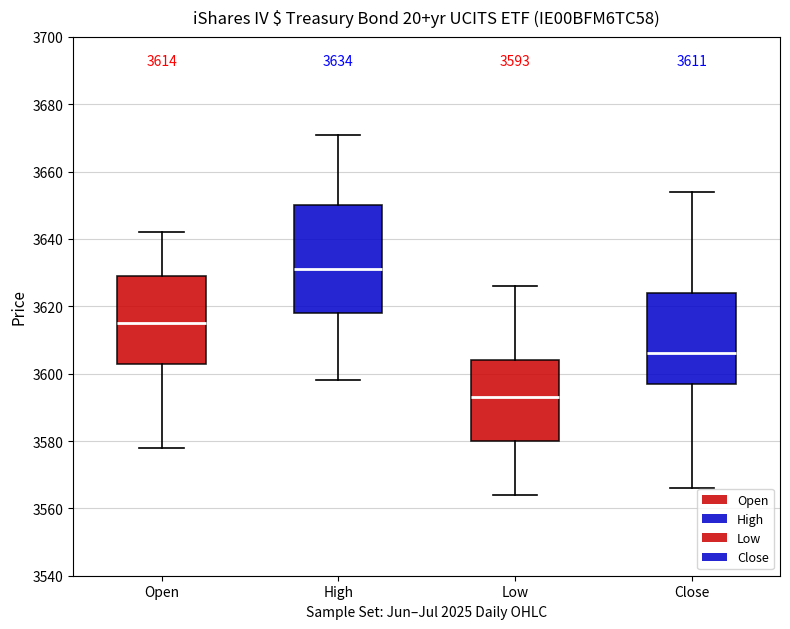

Comparing the boxes themselves (not the whiskers), which one is the tallest?

High